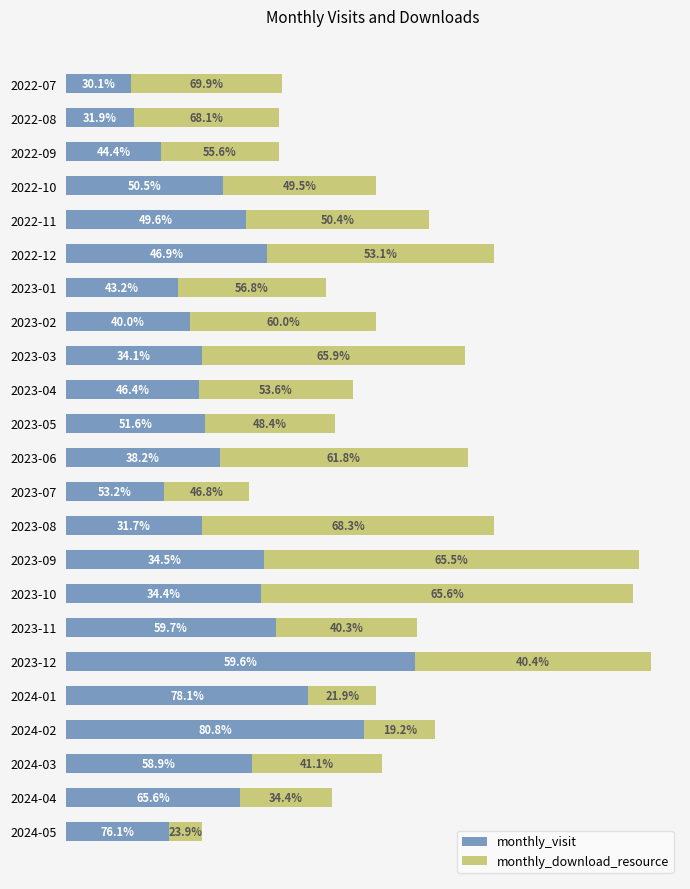

Reading right to left, extract all data points from this chart.

monthly_visit: 35	59	63	101	82	118	71	66	67	46	33	52	47	45	46	42	38	68	61	53	32	23	22
monthly_download_resource: 11	31	44	24	23	80	48	126	127	99	29	84	44	52	89	63	50	77	62	52	40	49	51